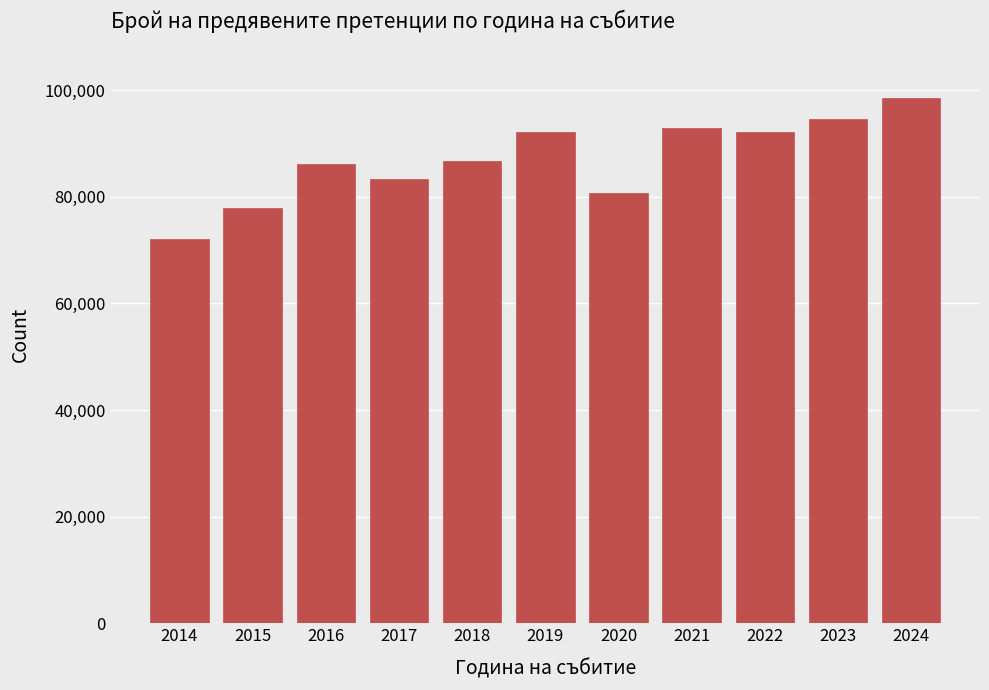

What is the approximate value at 2014?

72087